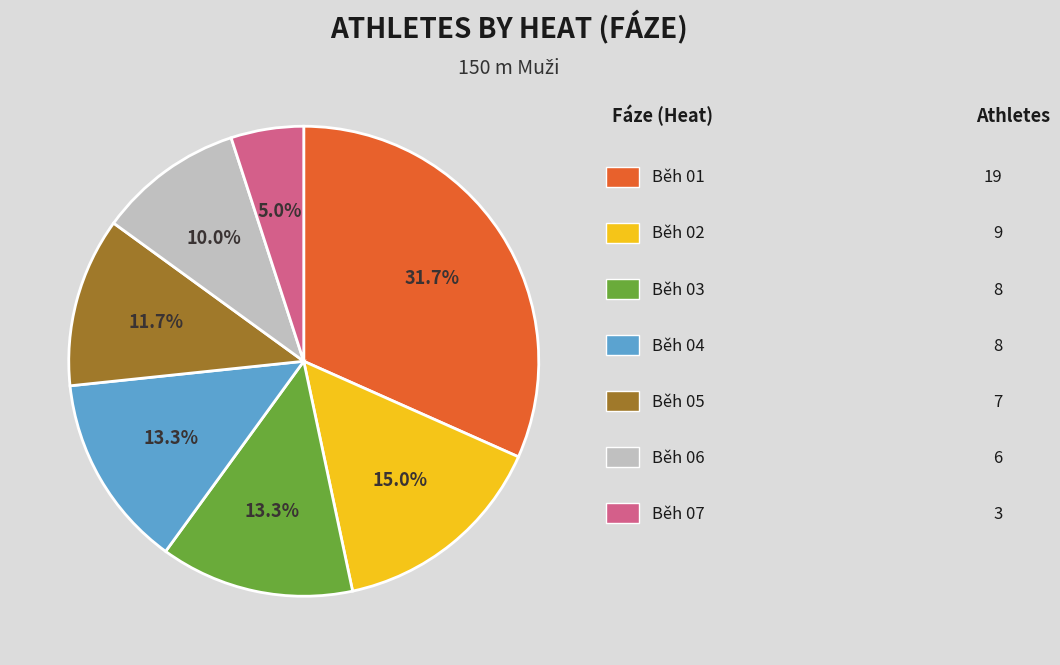

Is there any slice that represents more than half of the pie?

No